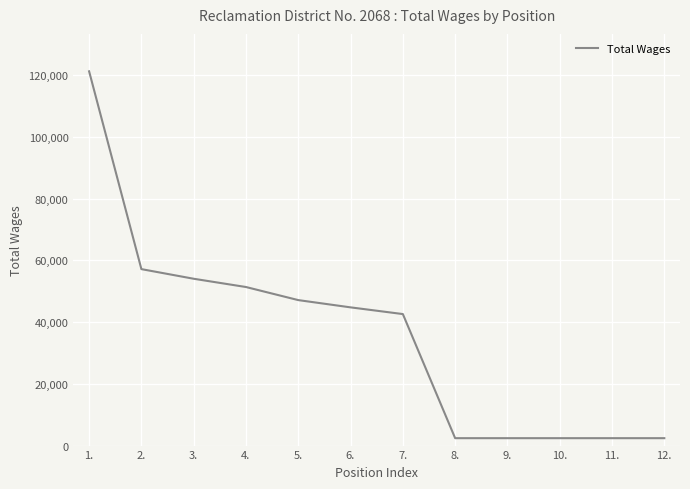

What is the difference between the maximum and second lowest values?

118800